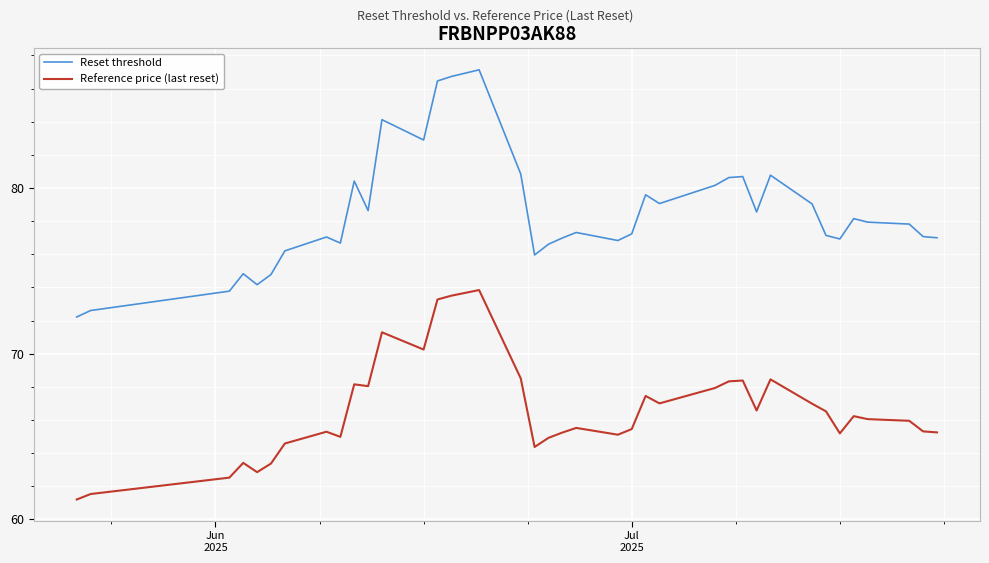

True or false: Reference price (last reset) and Reset threshold cross at least once.

False